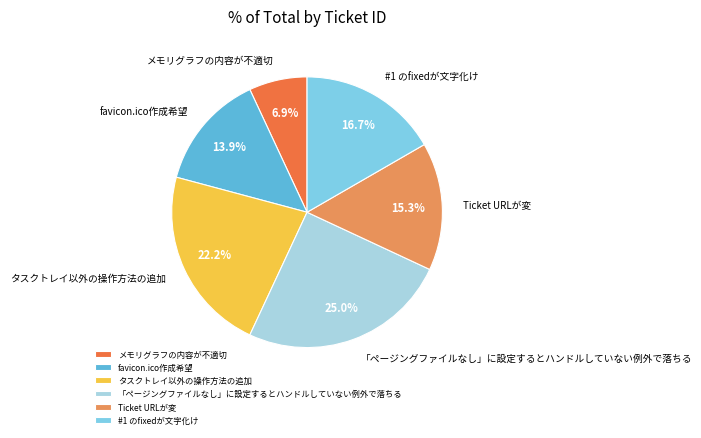

Which slice is the smallest?

メモリグラフの内容が不適切